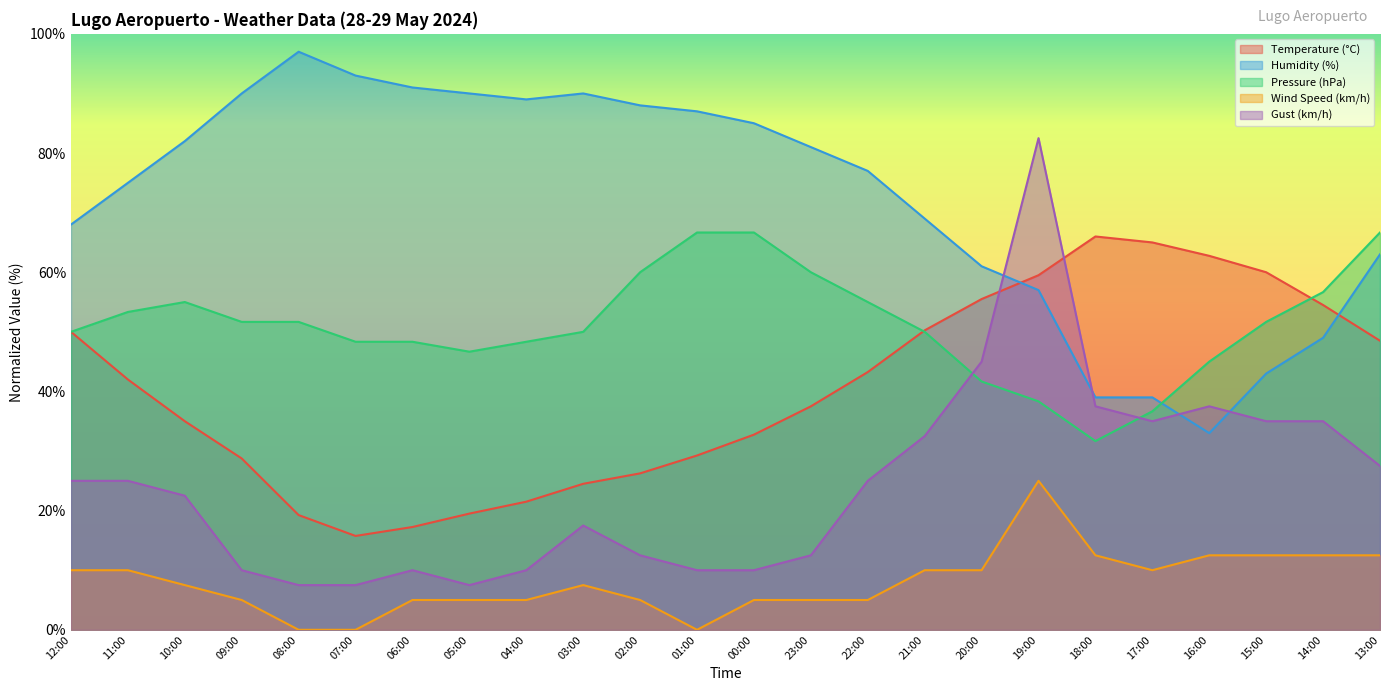

Rank the series by their maximum value, from lowest to highest.

Wind Speed (km/h), Temperature (°C), Pressure (hPa), Gust (km/h), Humidity (%)